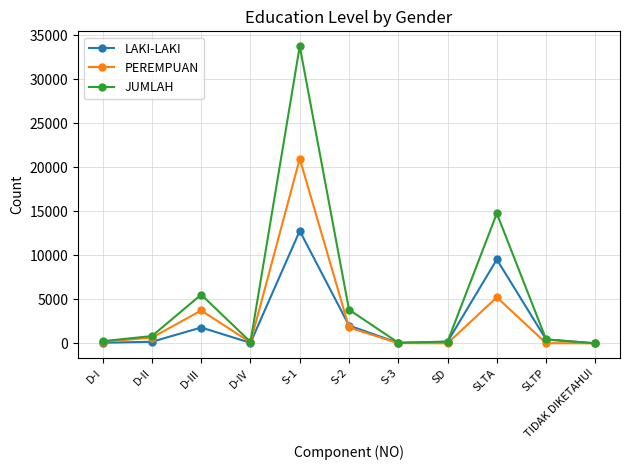

Rank the series by their maximum value, from highest to lowest.

JUMLAH, PEREMPUAN, LAKI-LAKI